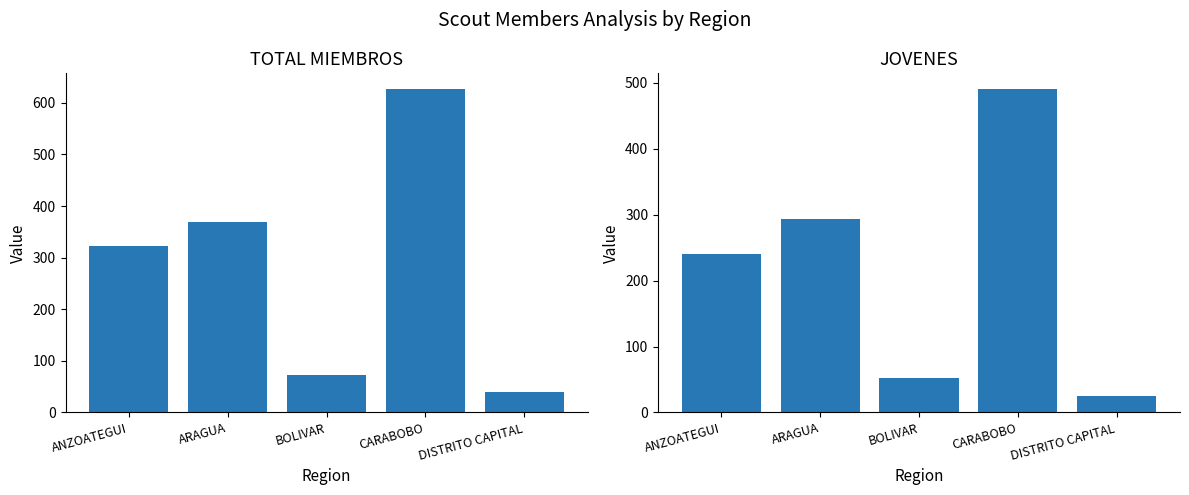

What is the label of the 4th bar from the left?

CARABOBO